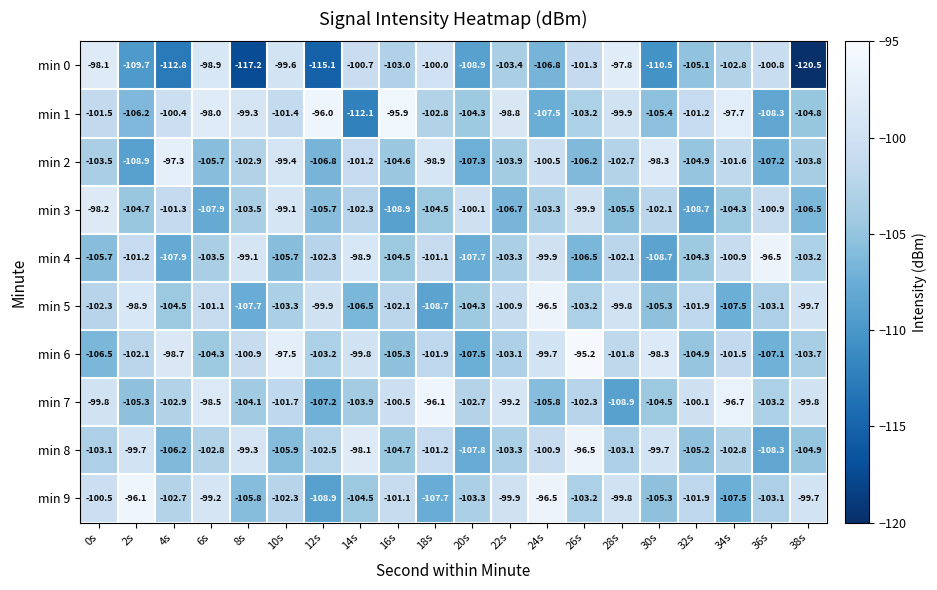

What is the spread (max minus min) of values at 10s?

8.4